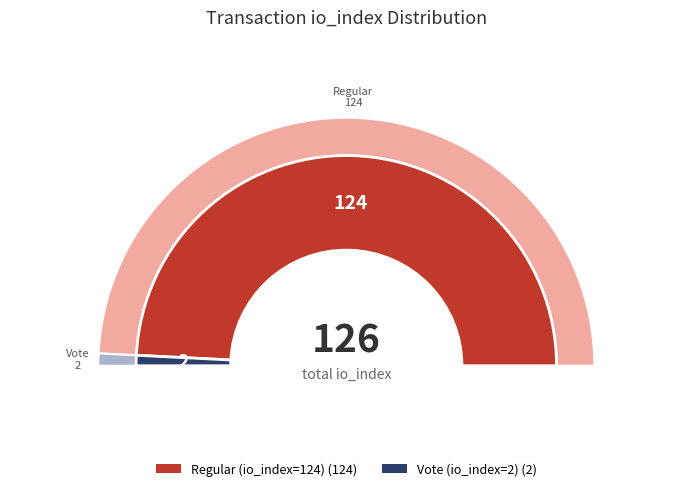

What is the smallest slice in the pie chart?

Vote (io_index=2)